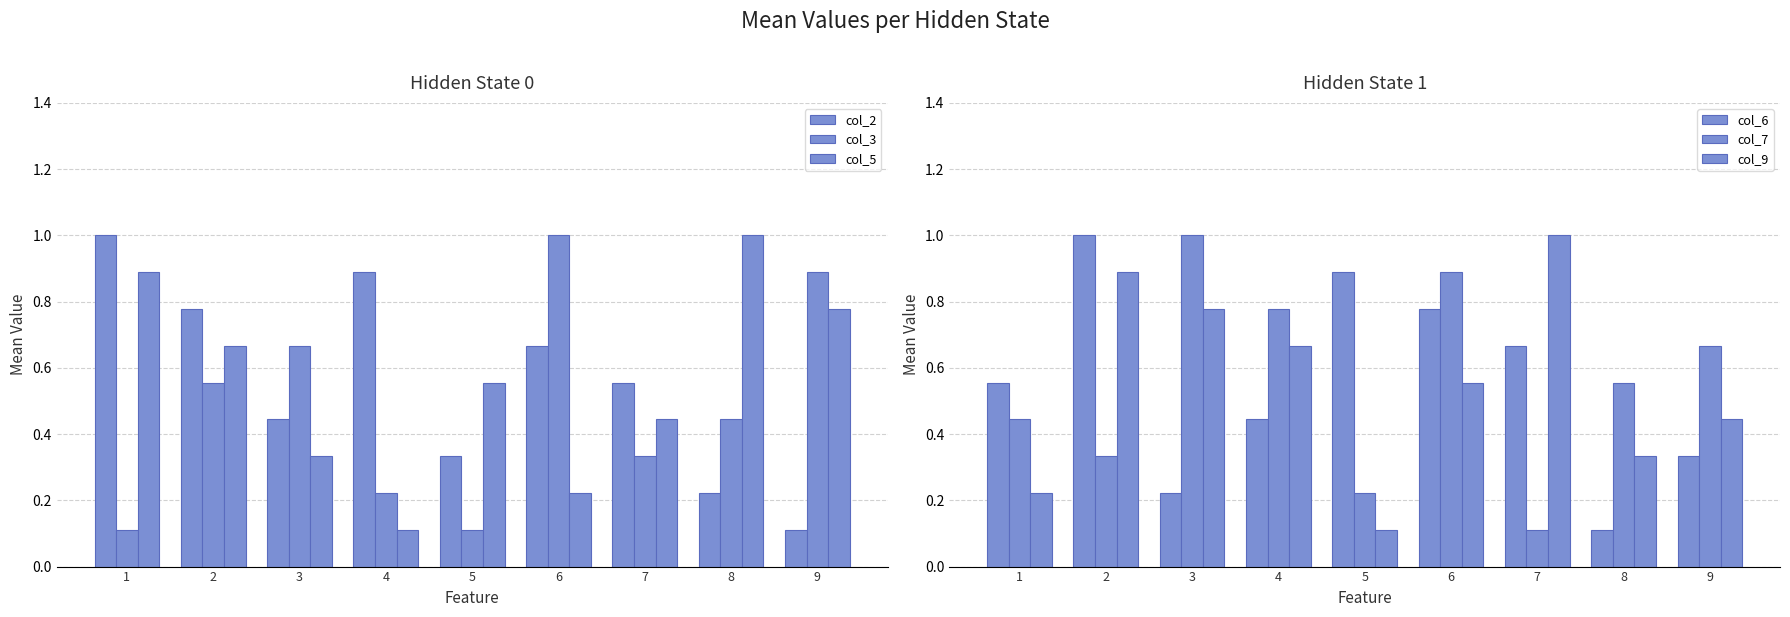

What is the sum of the col_5 values at 8 and 9?

1.8